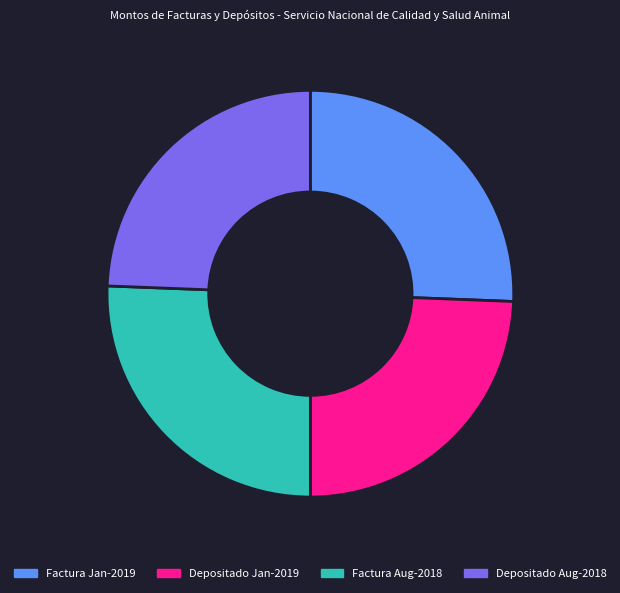

Is there a majority slice in this chart?

No